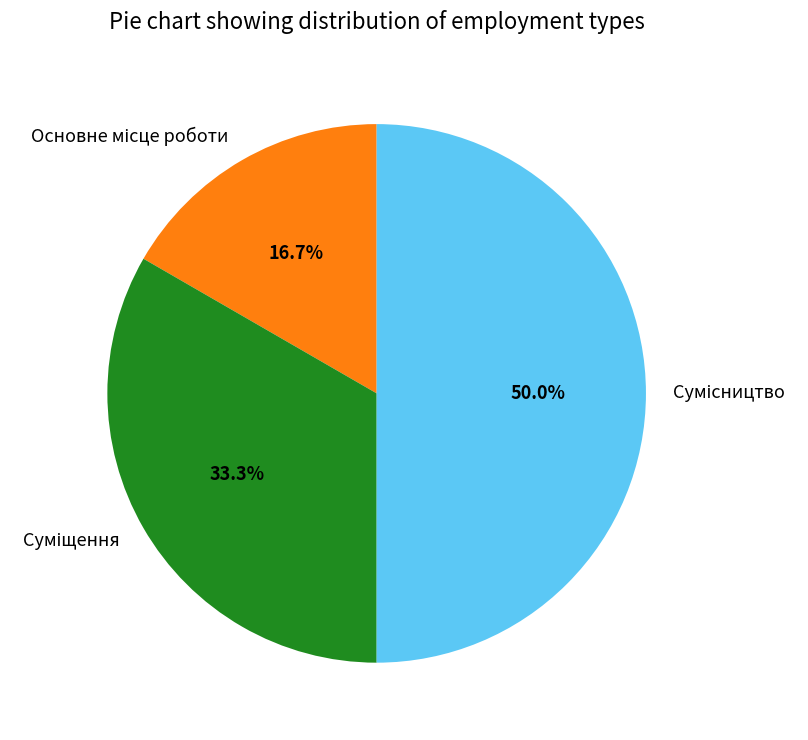

Which category has the biggest portion of the pie?

Сумісництво